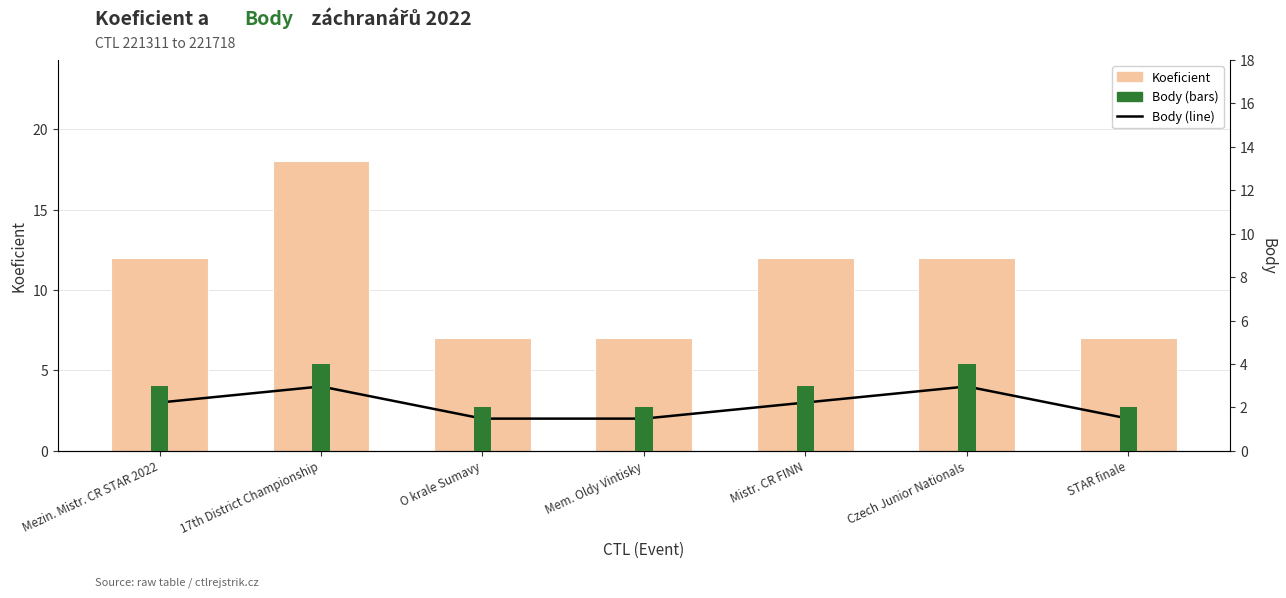

What is the label of the 1st bar from the right?

STAR finale